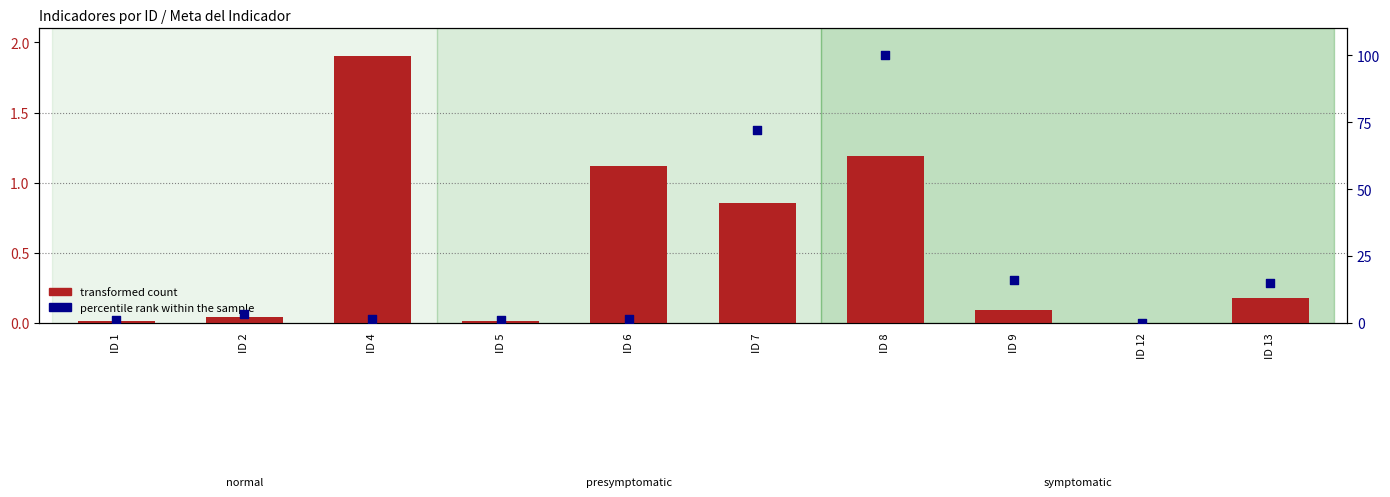

What are all the series names shown in the legend?

transformed count, percentile rank within the sample